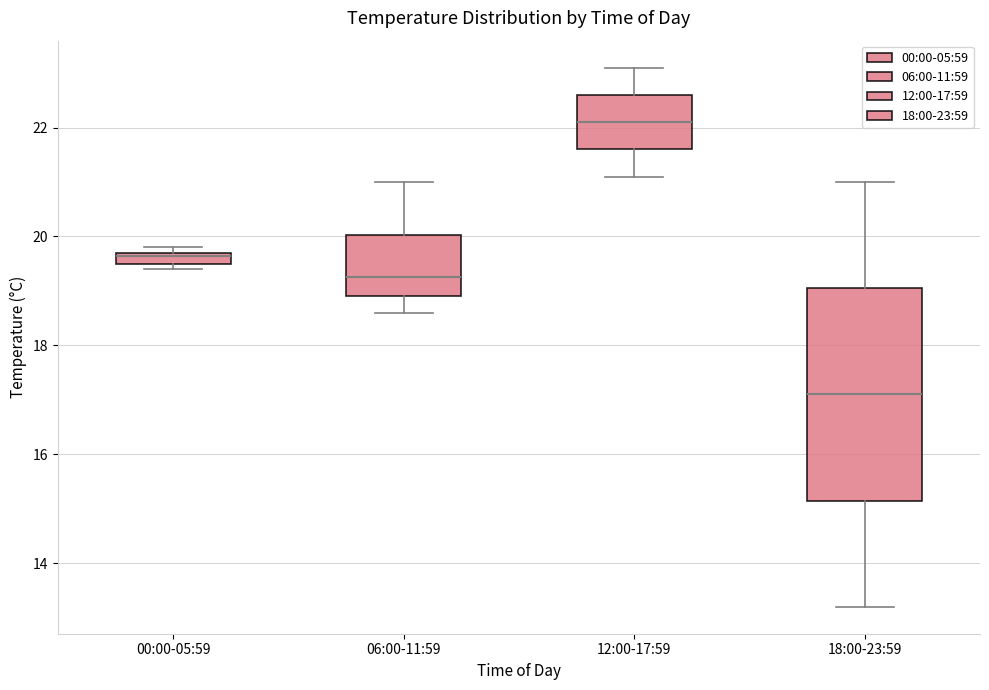

Where is the upper edge of the box for 06:00-11:59 on the y-axis? The values are not printed on the chart, so give them approximately, as read against the axis.

20.0